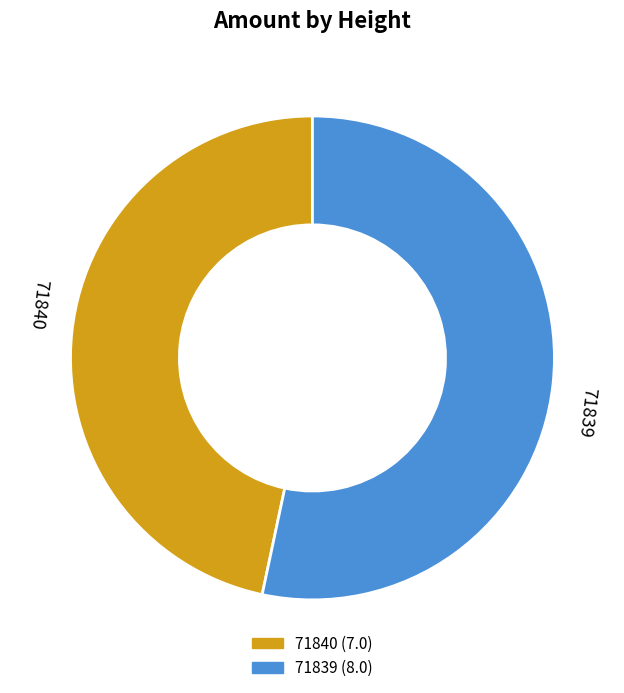

Do 71839 and 71840 together represent more than half of the pie?

Yes